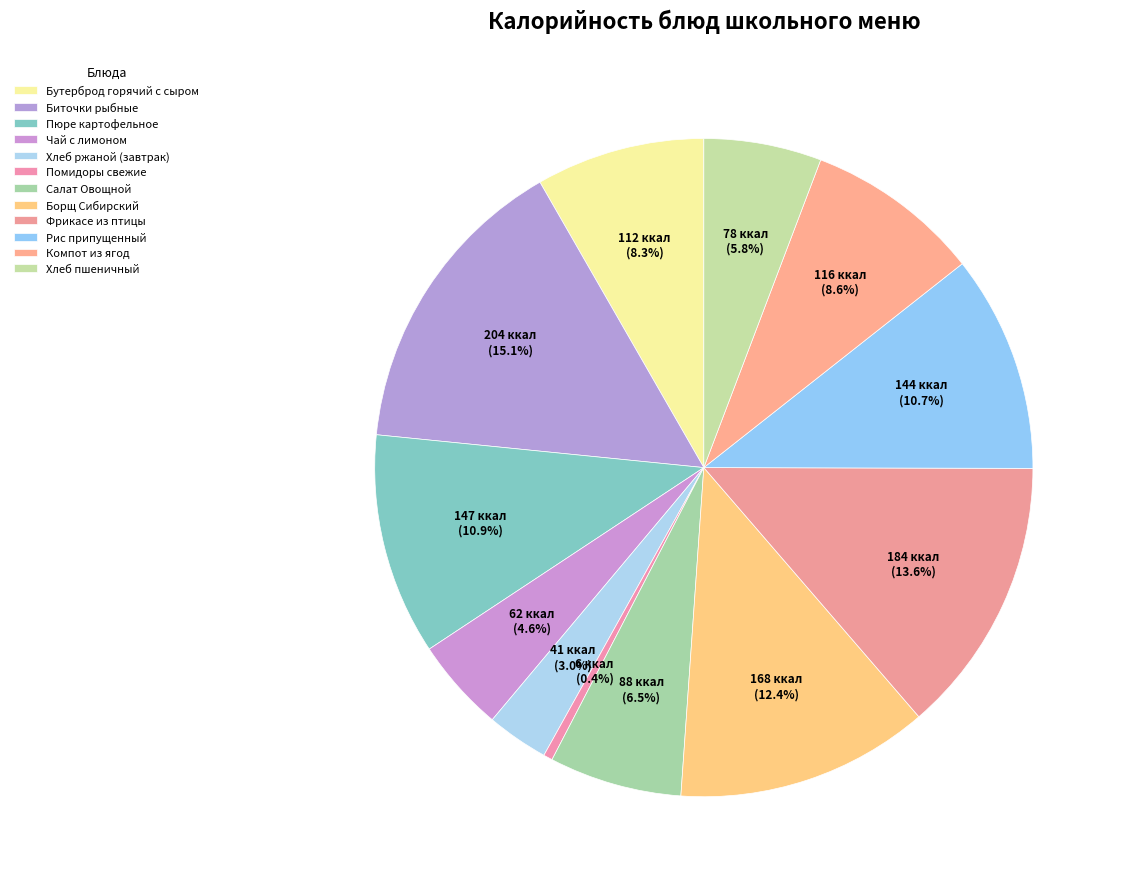

How much of the chart is everything except Фрикасе из птицы?

86.4%